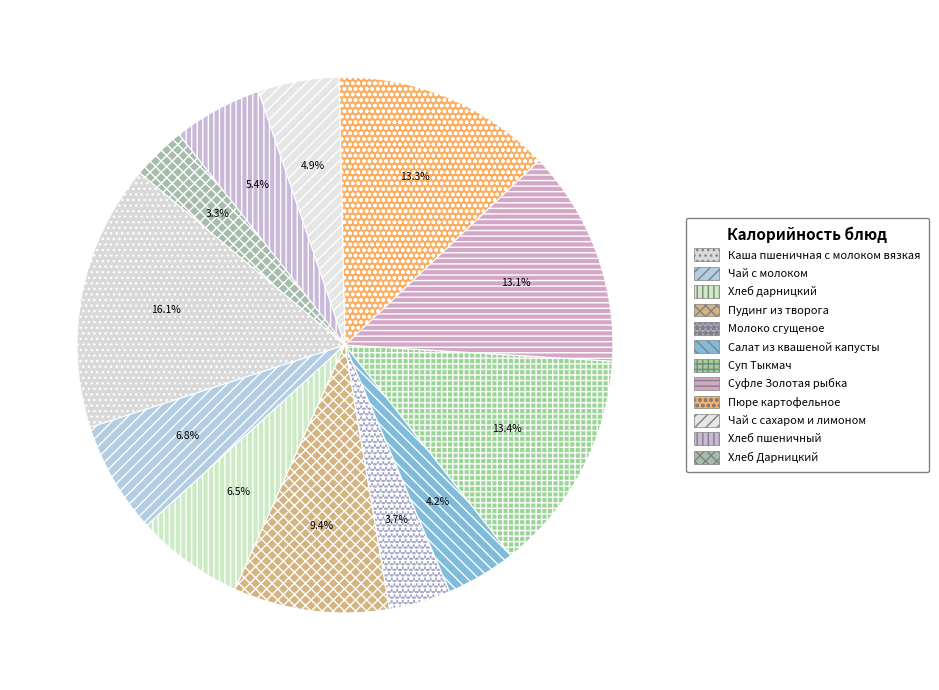

To the nearest percent, what percentage of the pie is Молоко сгущеное?

4%